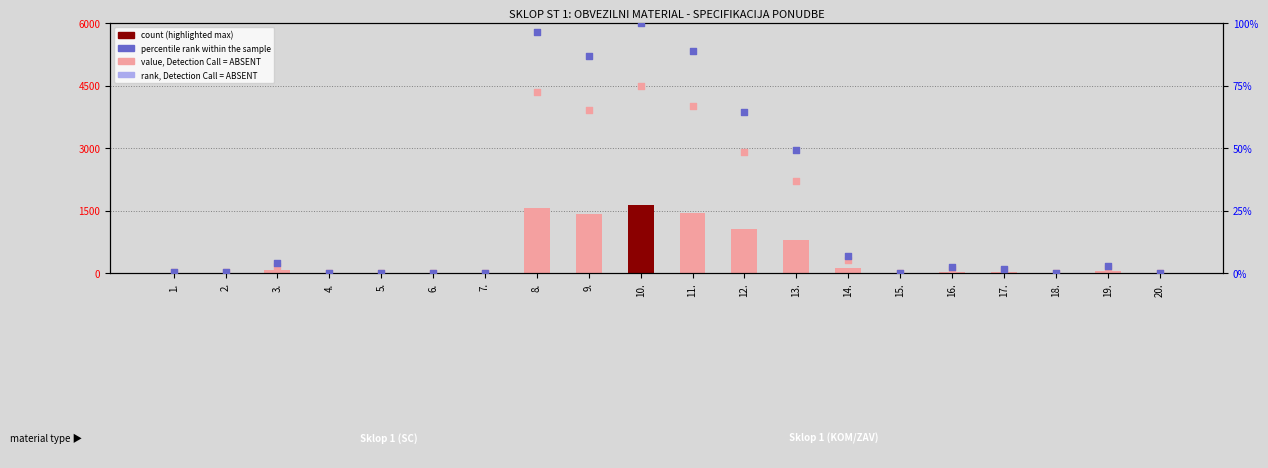

Is the value of Predvidena kolicina at 13. greater than the value of rank, Detection Call = ABSENT at 7.?

Yes